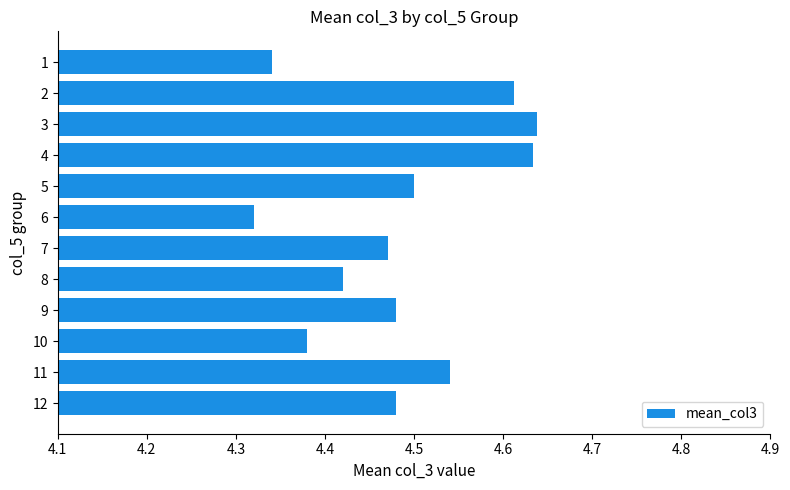

What is the difference between the maximum and minimum values?

0.3